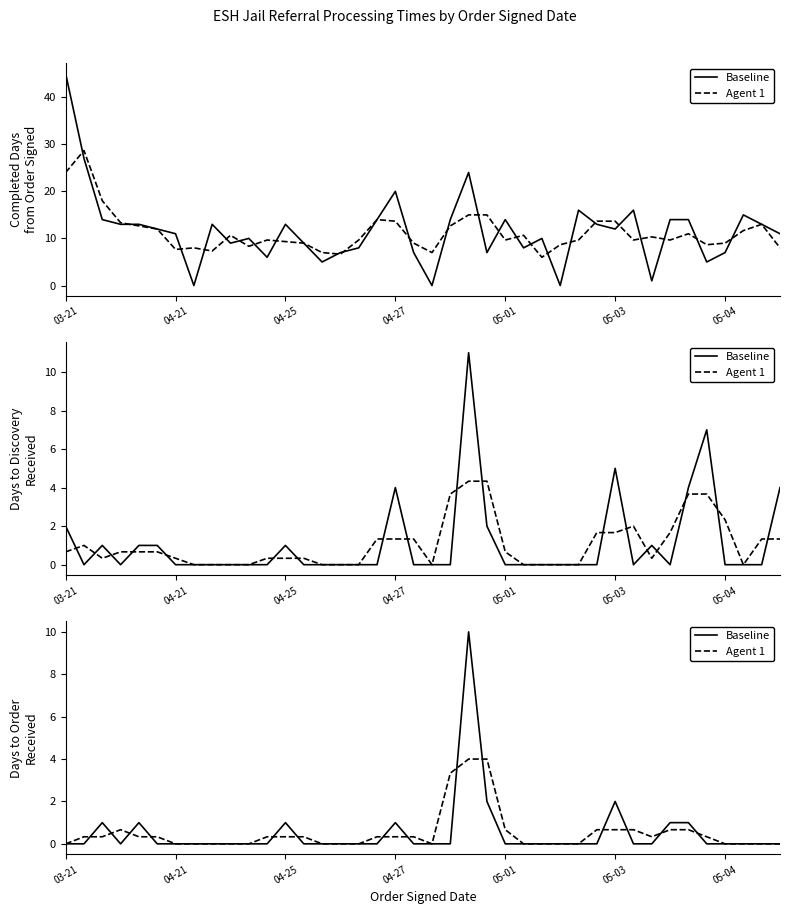

How many intersections are there between Agent 1 and Baseline?

14